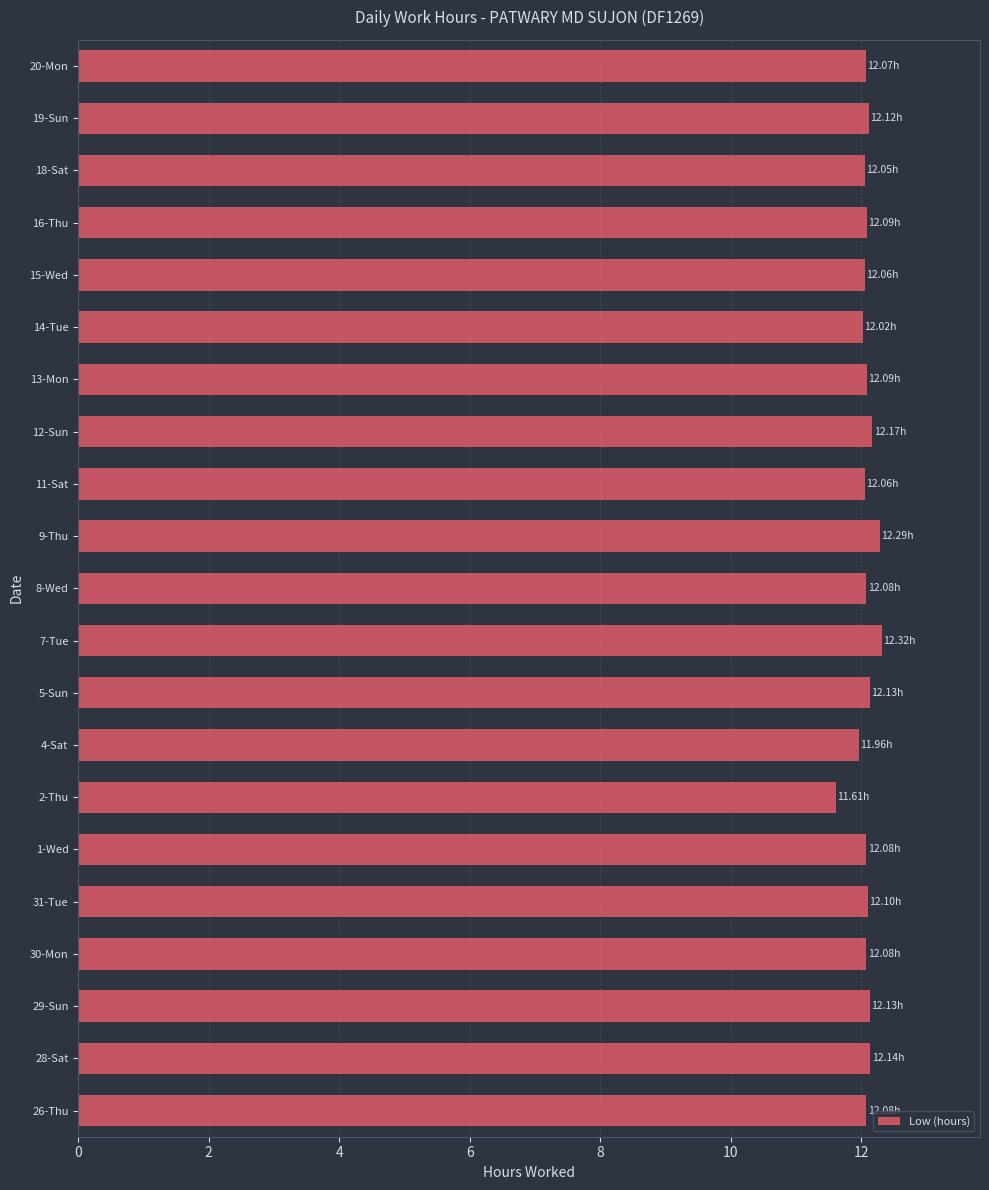

Approximately how many times larger is the value at 30-Mon compared to 12-Sun?

1.0